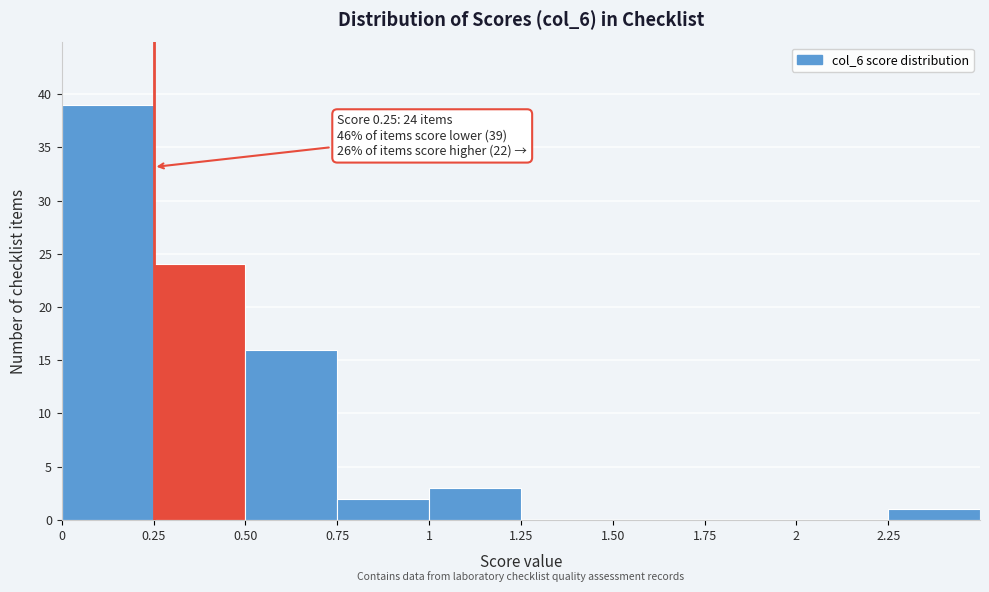

Over which range of the x-axis is the bar tallest?

0.00 to 0.25